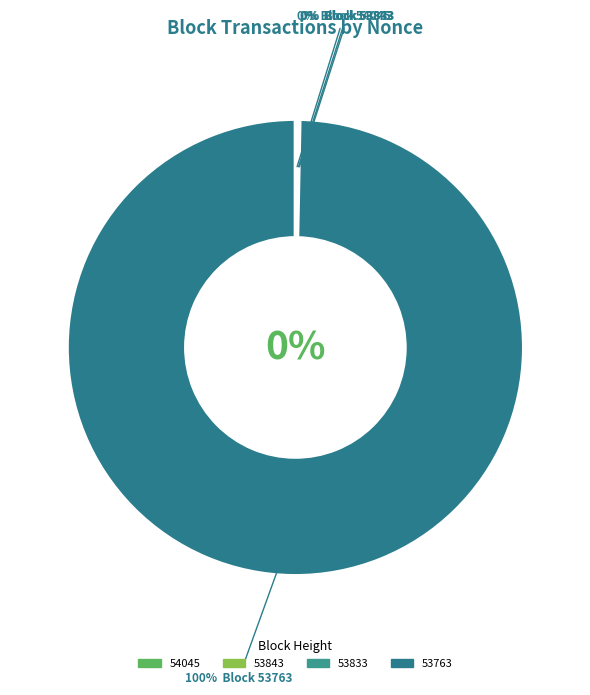

Is it true that 53767 is 12% of the pie?

False